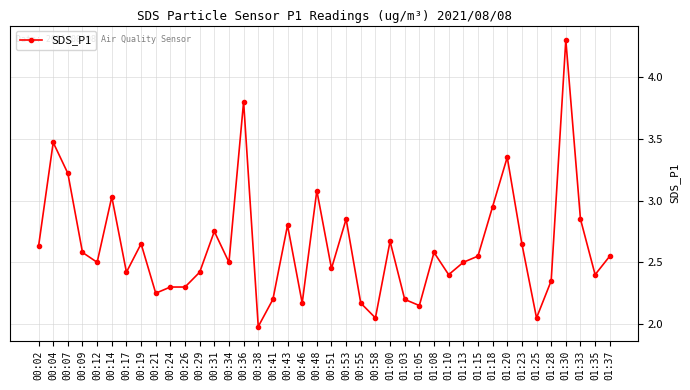

What is the label of the 16th point from the left?

00:38